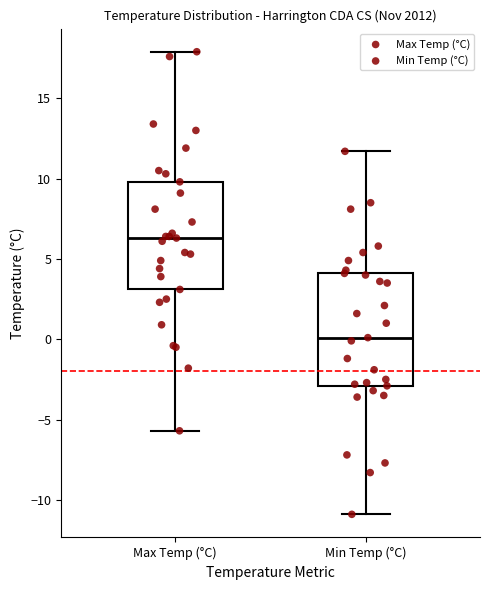

Which box has the lowest median line?

Min Temp (°C)